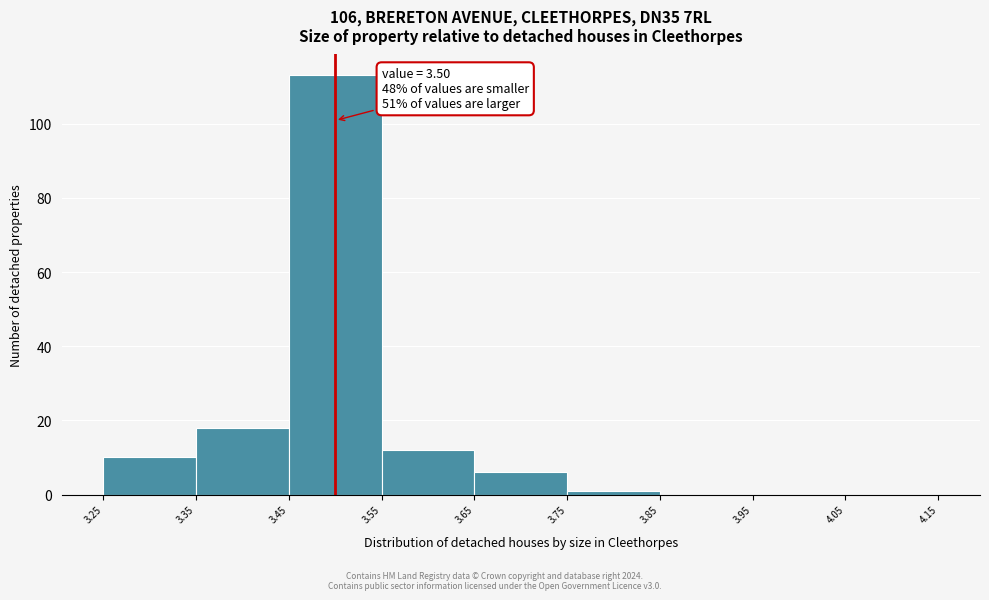

Over which range of the x-axis is the bar tallest?

3.45 to 3.55